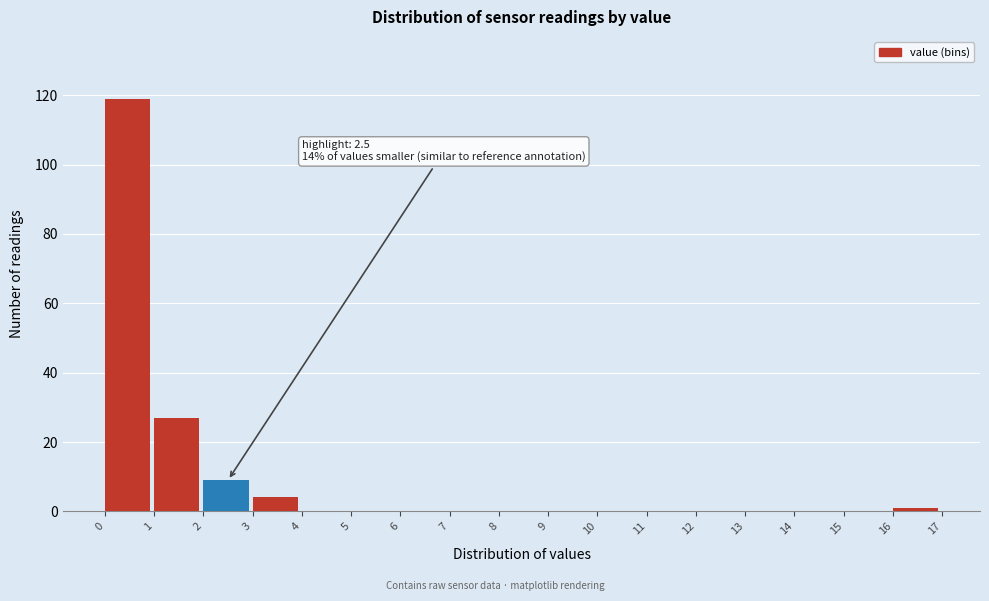

Over which range of the x-axis is the bar tallest?

0 to 1